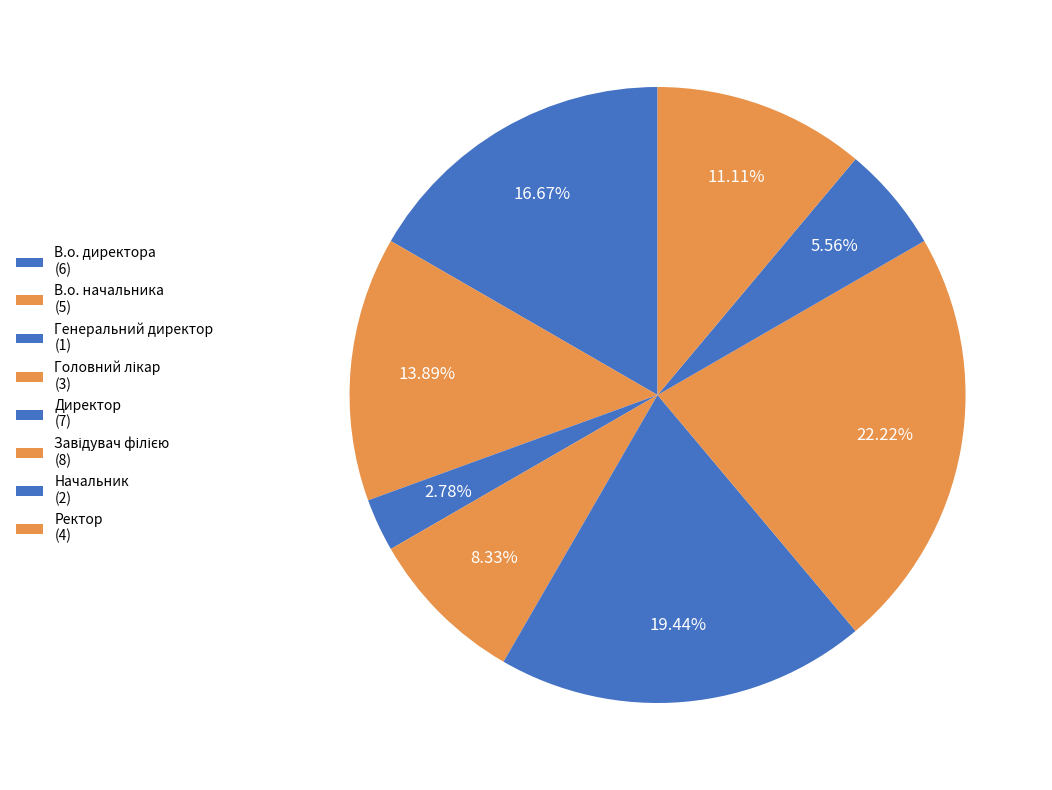

How many slices are in this pie chart?

8